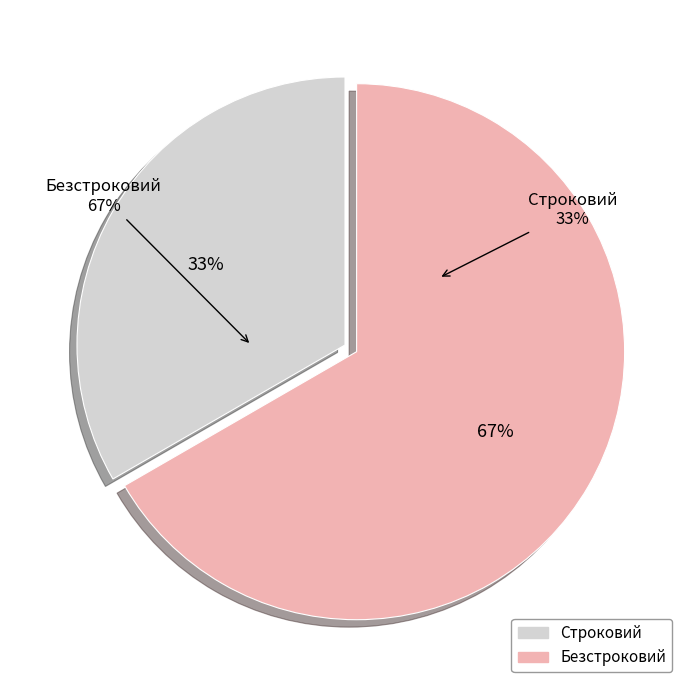

What is the largest slice in the pie chart?

Безстроковий